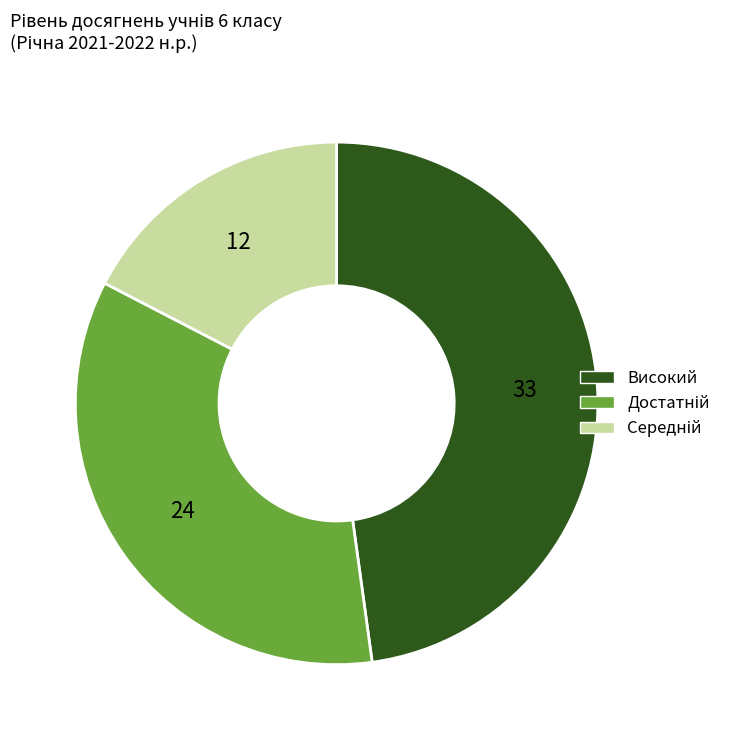

The Високий slice represents 48% of the pie. True or false?

True